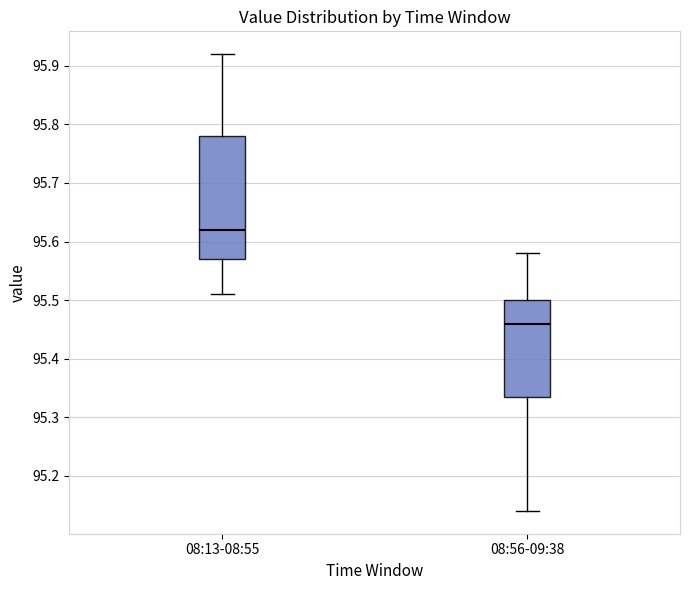

Which box's median line is the lowest?

08:56-09:38